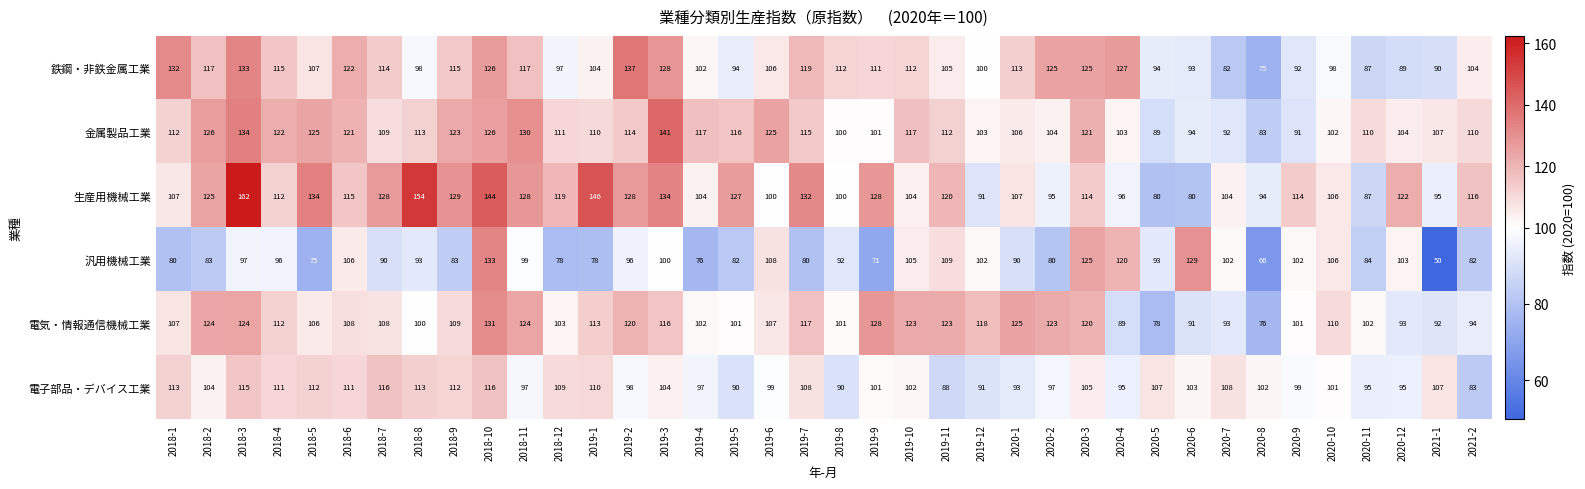

What is the difference between the second highest and second lowest values in the 電子部品・デバイス工業 series?

28